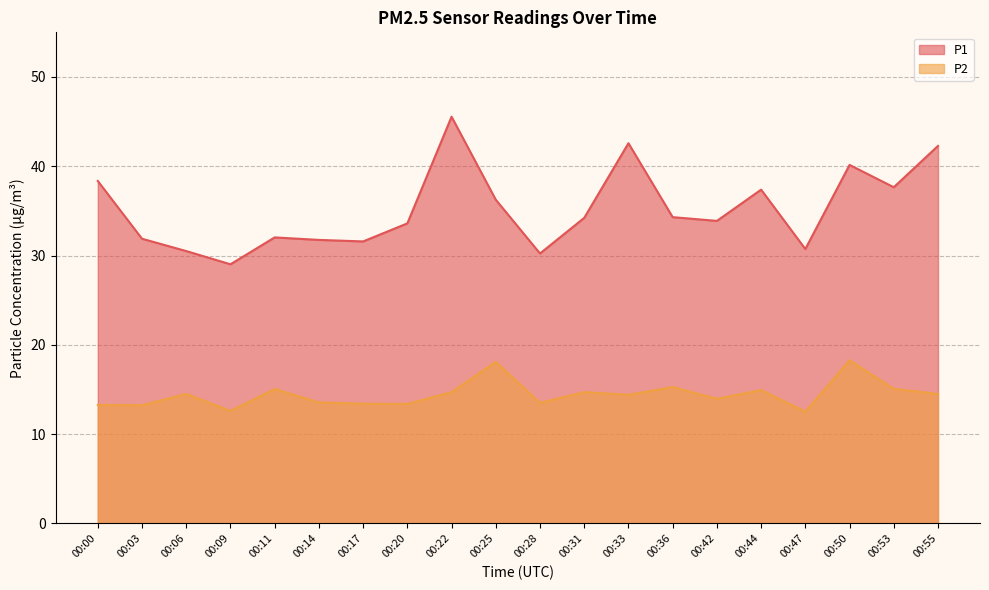

Does the chart display data point markers on the line(s)?

No